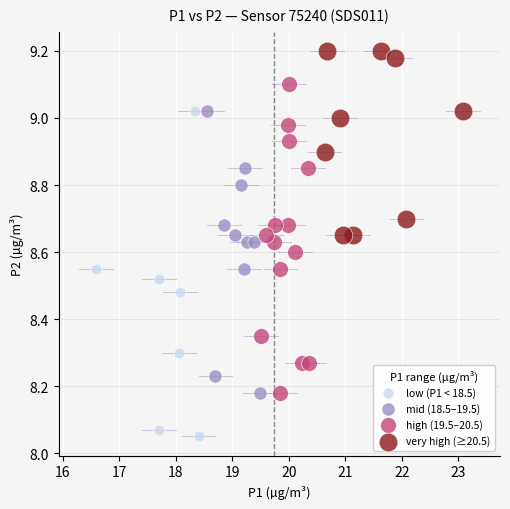

Which series reaches the maximum Y coordinate?

very high (≥20.5)